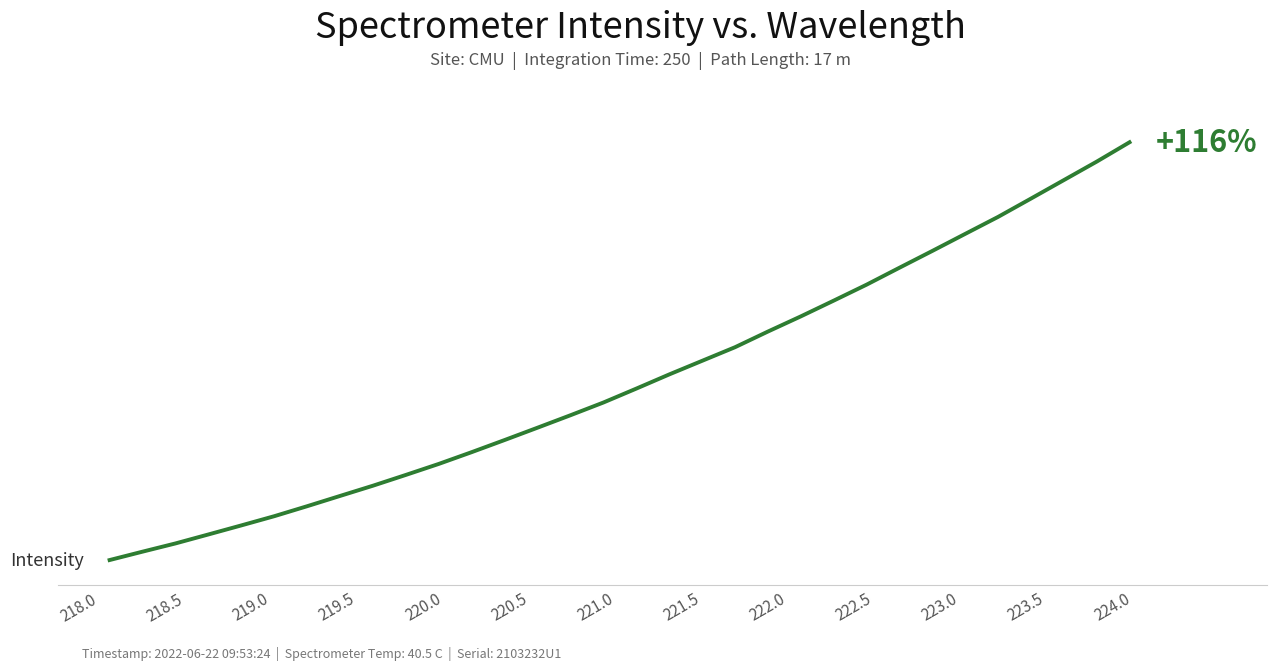

Is this an area chart (filled region under the line)?

No